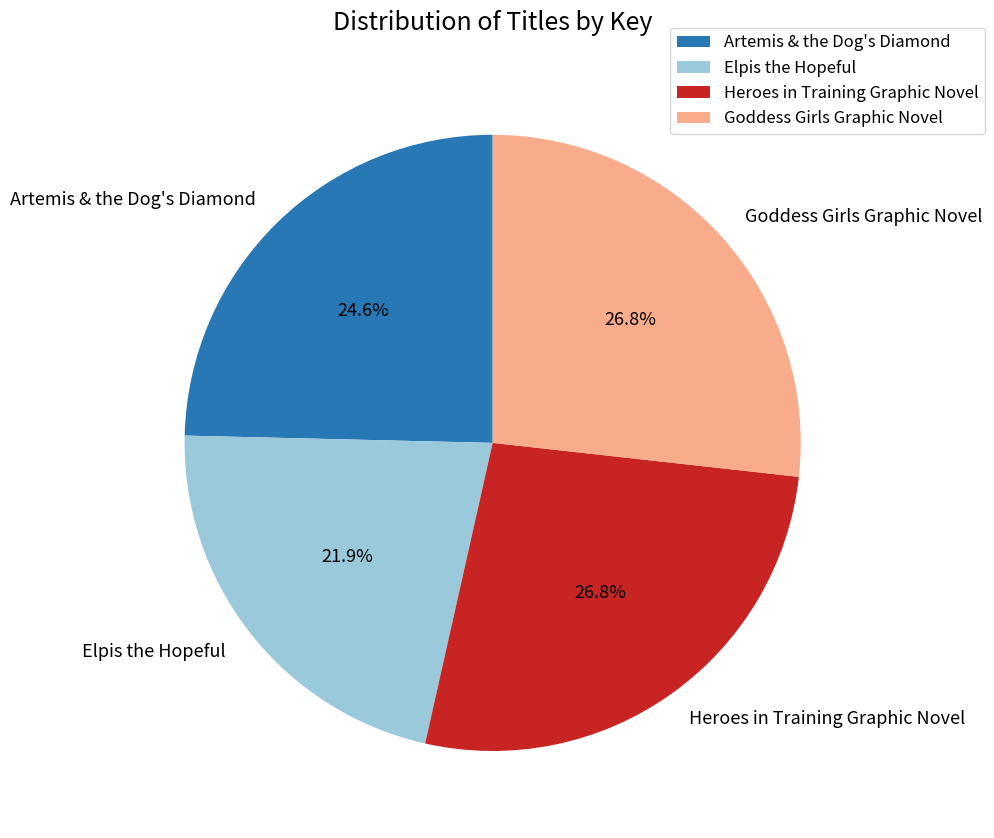

What is the ratio of the value at Heroes in Training Graphic Novel to the value at Elpis the Hopeful?

1.2